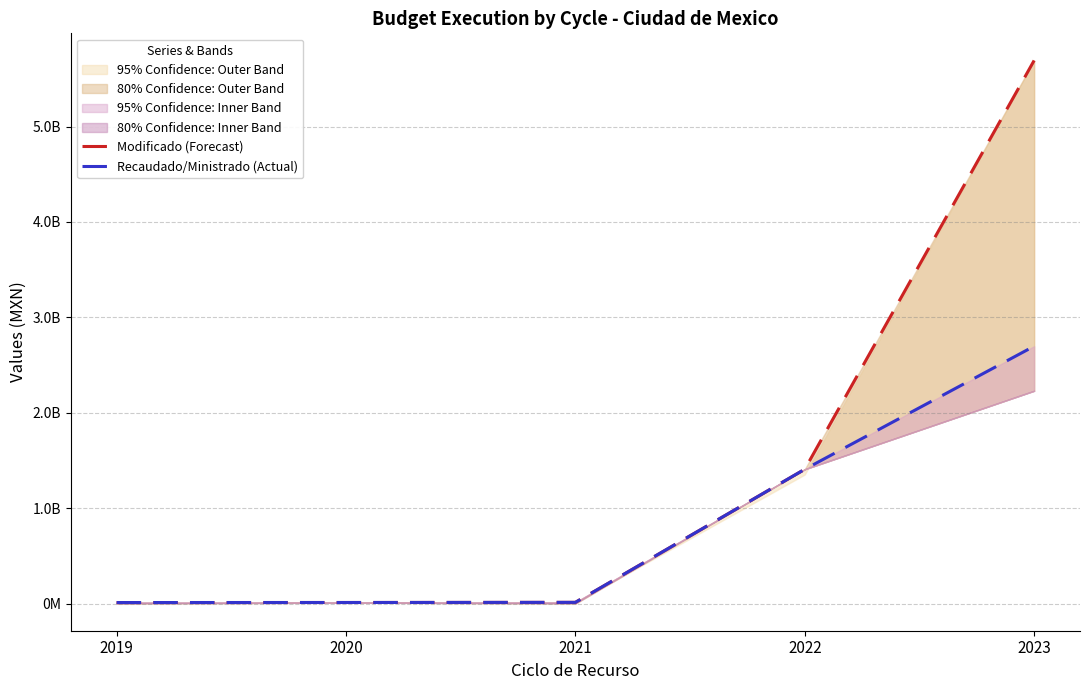

At which label is Modificado (Forecast) closest to 2851335731?

2022